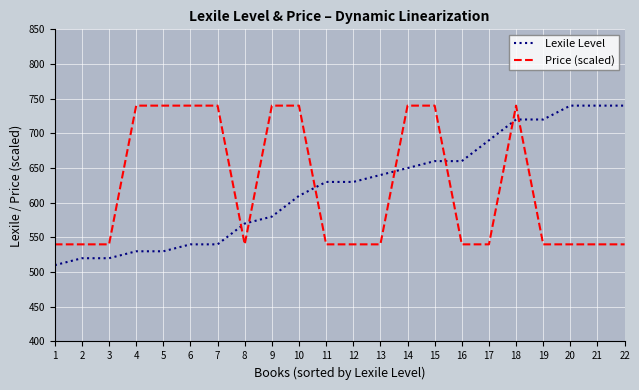

What is the maximum value for Price (scaled)?

740